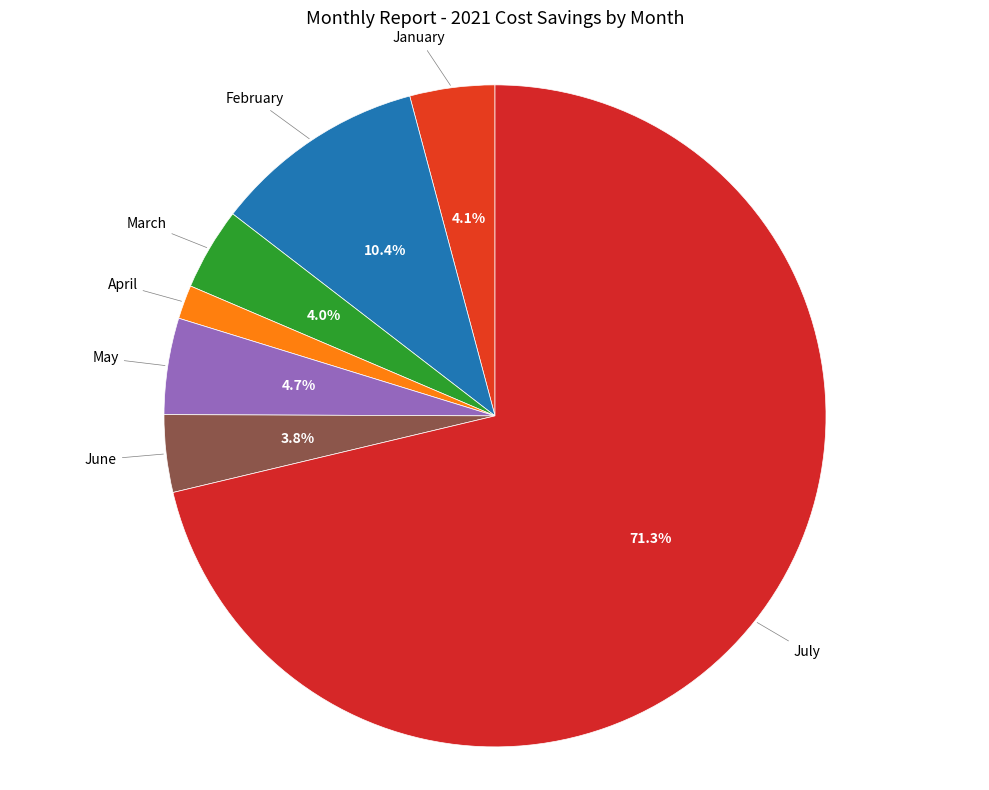

How much of the chart is everything except March?

96.0%